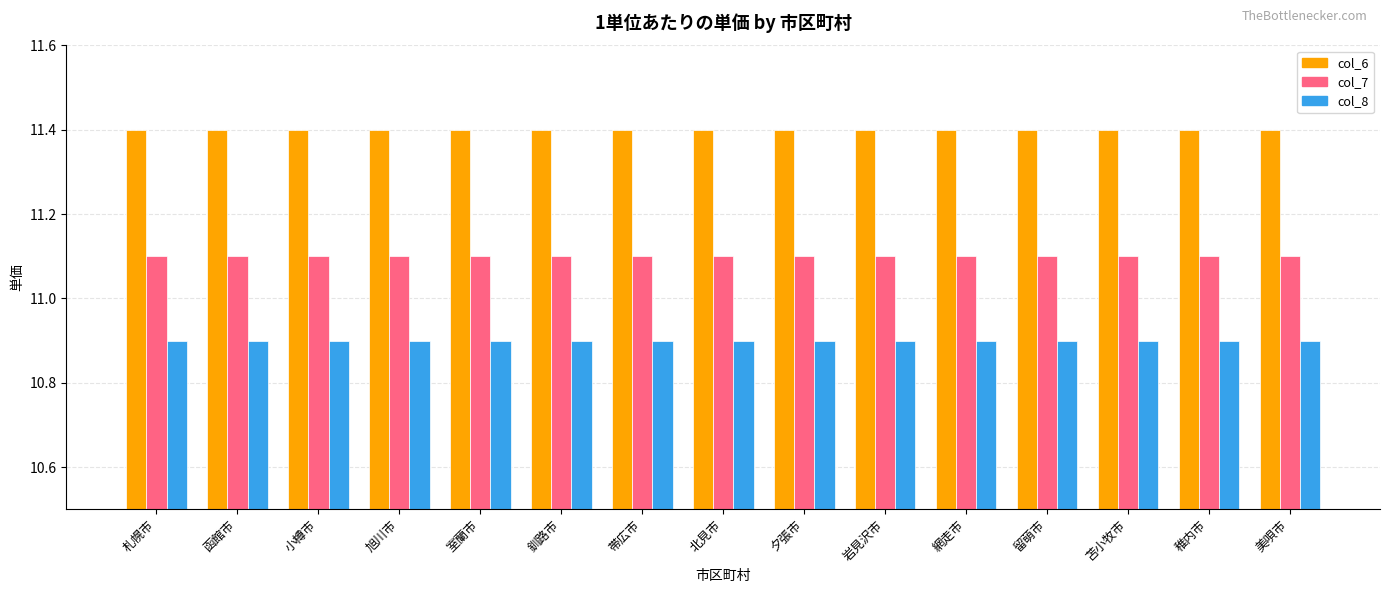

Rank the series by their average value, from lowest to highest.

col_8, col_7, col_6